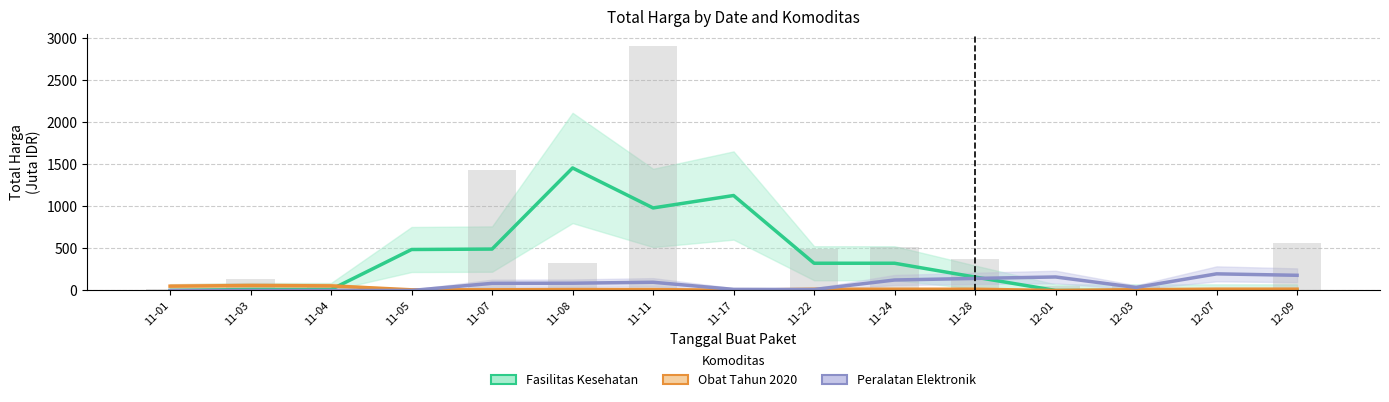

What is the total value across all series at 12-03?

45.1